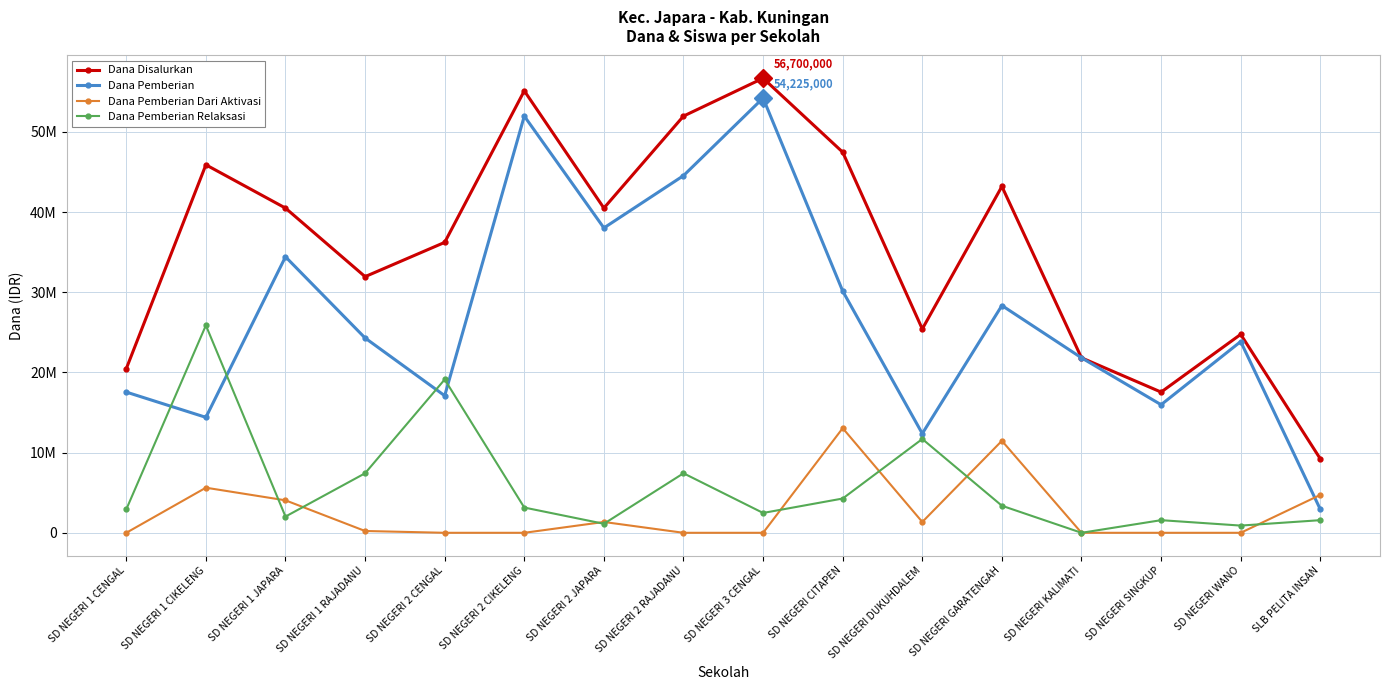

What is the approximate value of Dana Pemberian Relaksasi at SD NEGERI 2 RAJADANU?

7425000